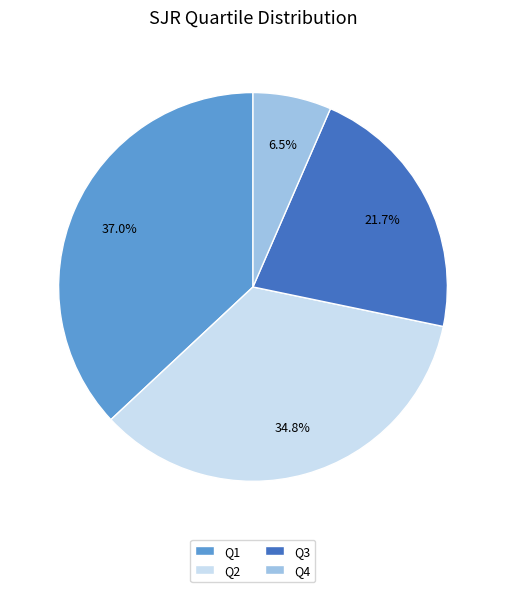

To the nearest percent, what is the difference between the Q3 and Q2 slice percentages?

13%